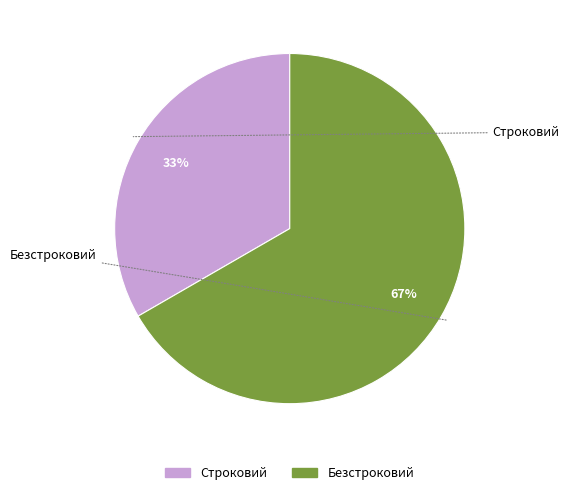

What percentage is the Строковий slice, to the nearest percent?

33%